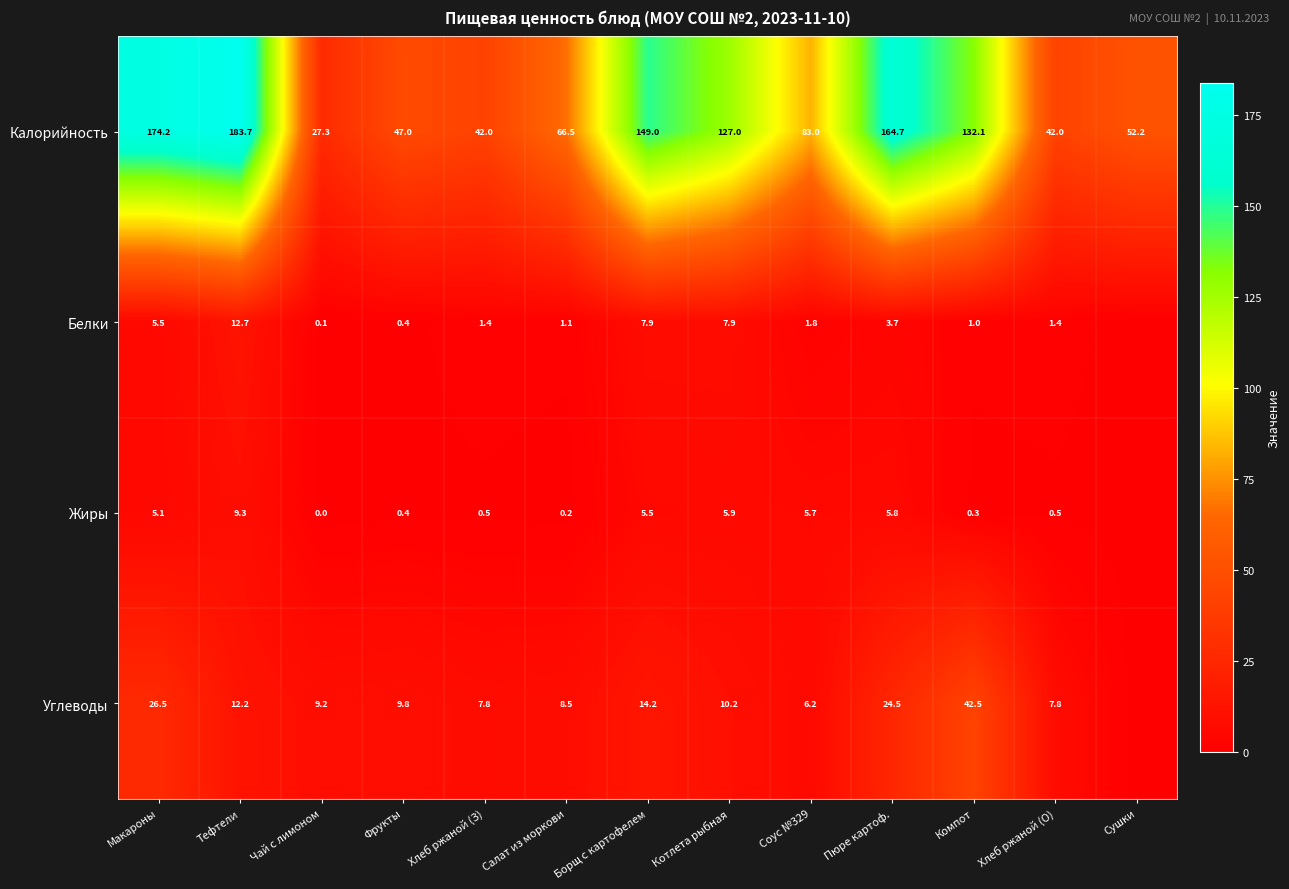

What is the spread (max minus min) of values at Салат из моркови?

66.3